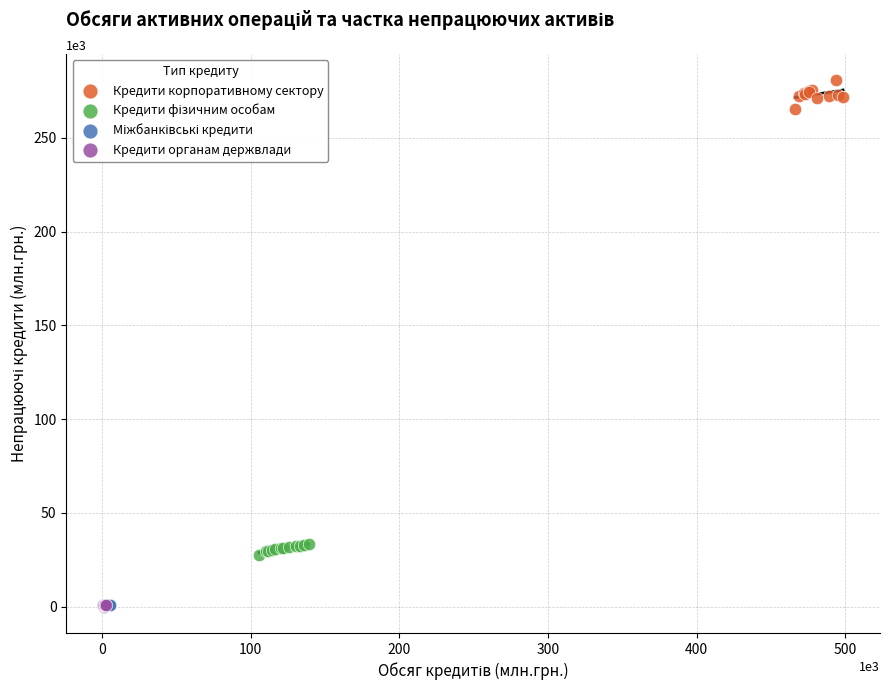

Which series has the largest Y range (max minus min)?

Кредити корпоративному сектору